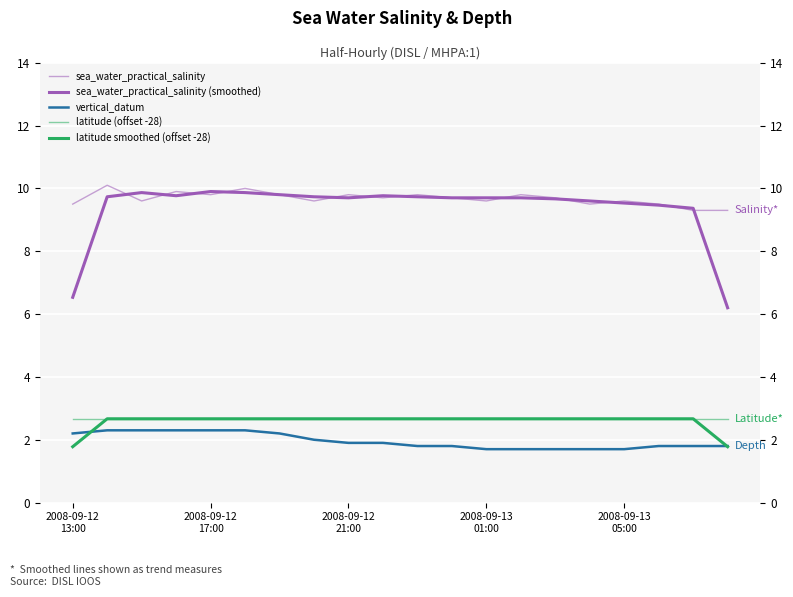

At how many categories does at least one series exceed 2?

20